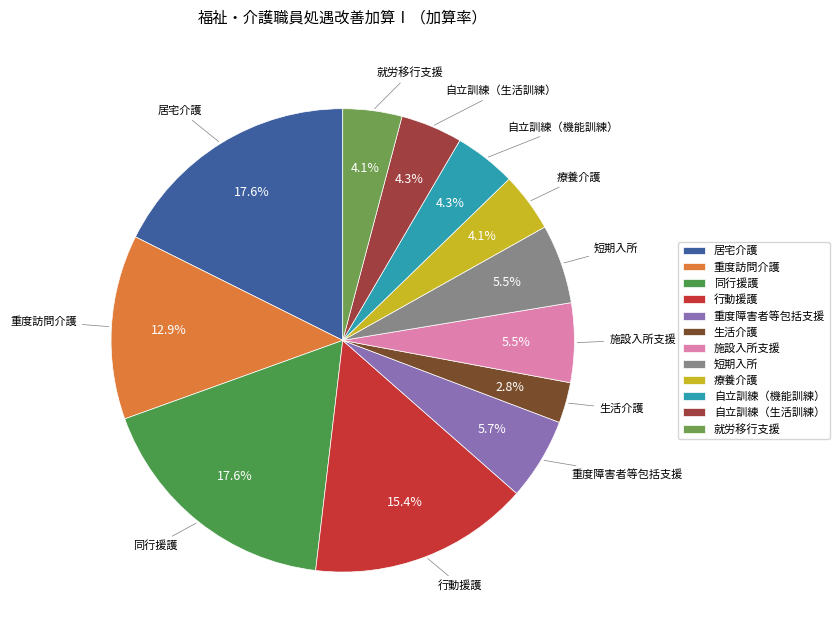

Is it true that 重度障害者等包括支援 is 6% of the pie?

True